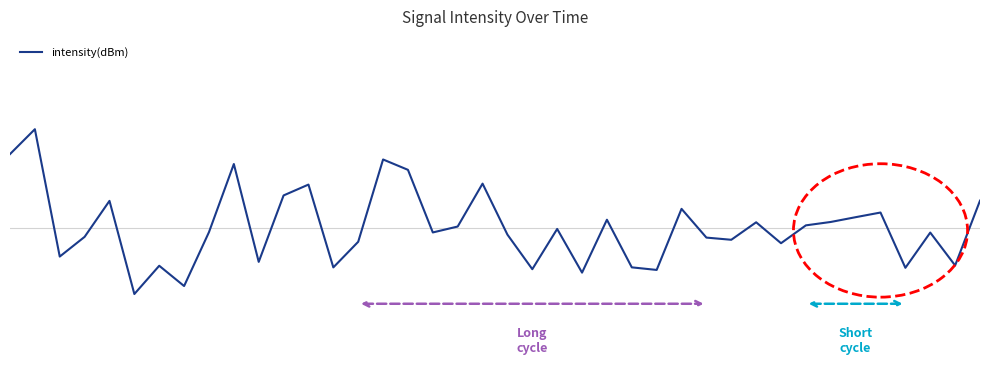

Does the chart have visible grid lines?

No